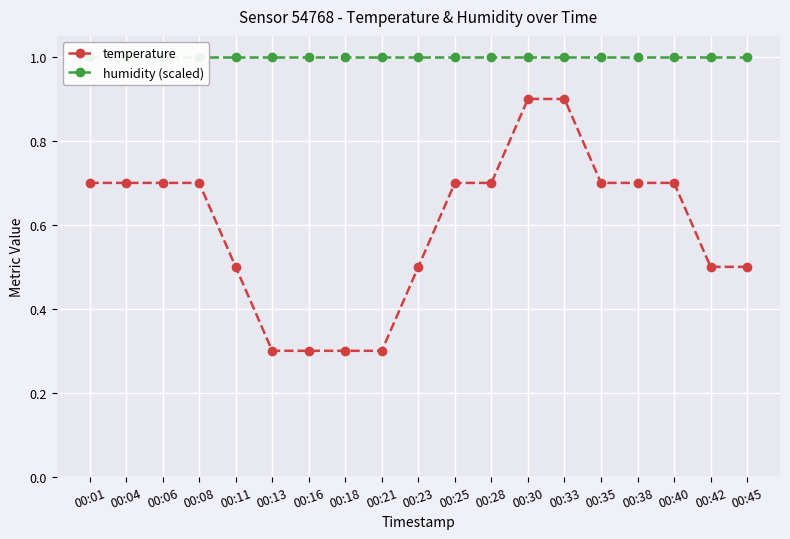

At 00:01, list the series in order from smallest to largest.

temperature, humidity (scaled)